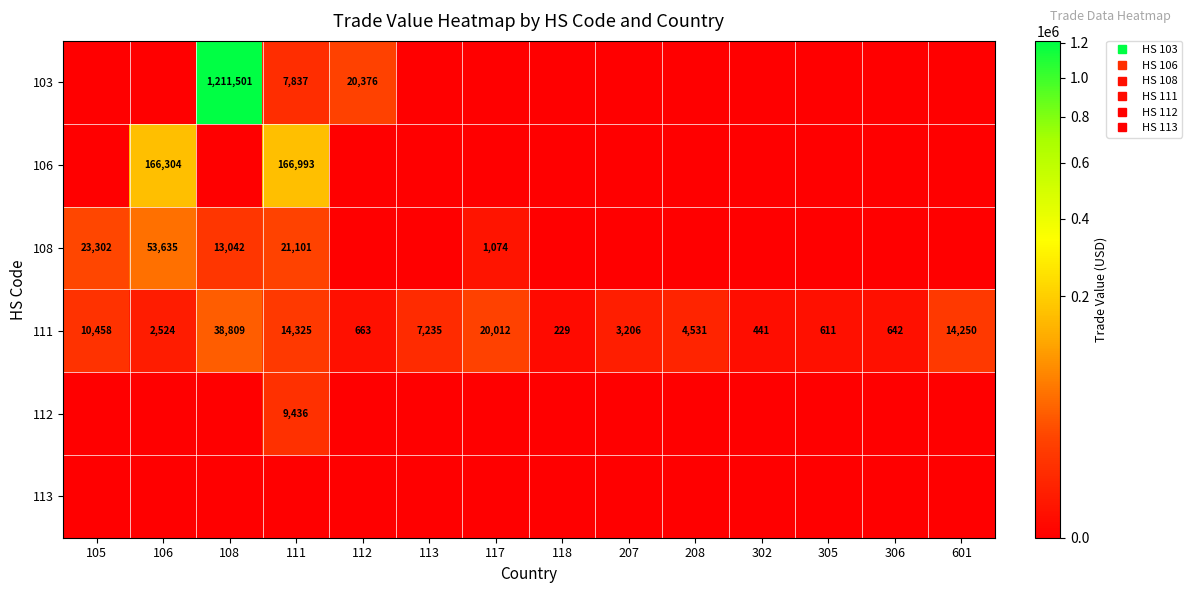

Which label corresponds to the largest value in the chart?

108